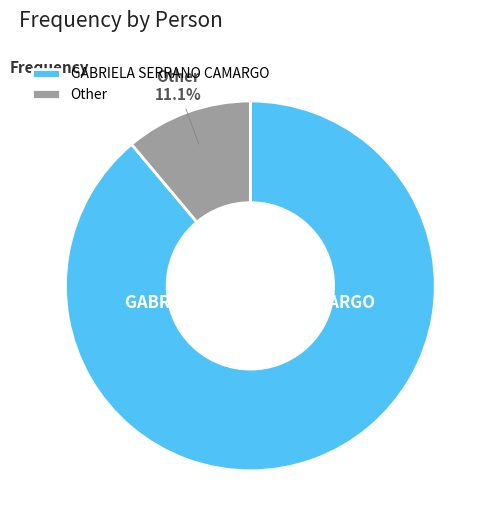

Does any single category account for the majority?

Yes